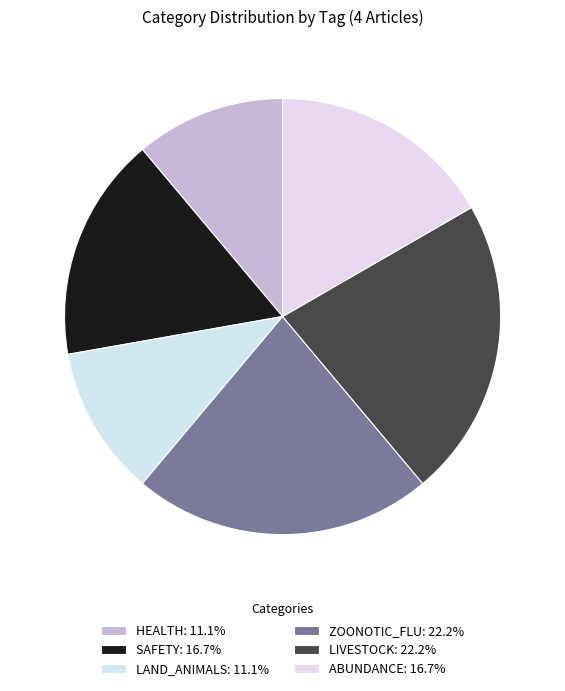

Count the number of slices in the pie.

6